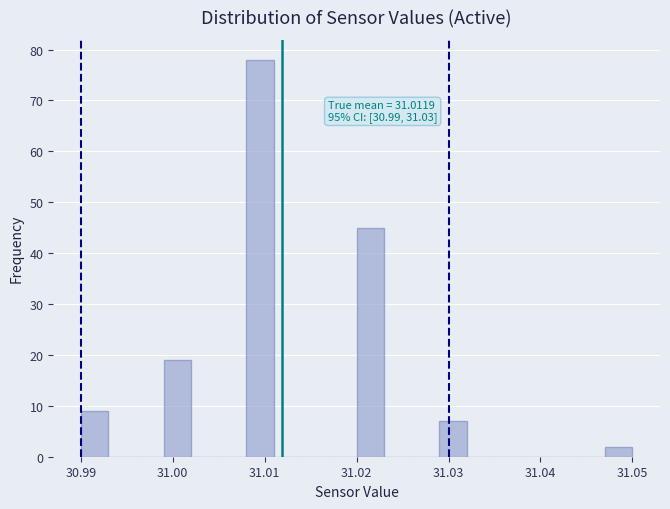

Read against the x-axis, roughly where is the centre of the tallest bar?

31.010